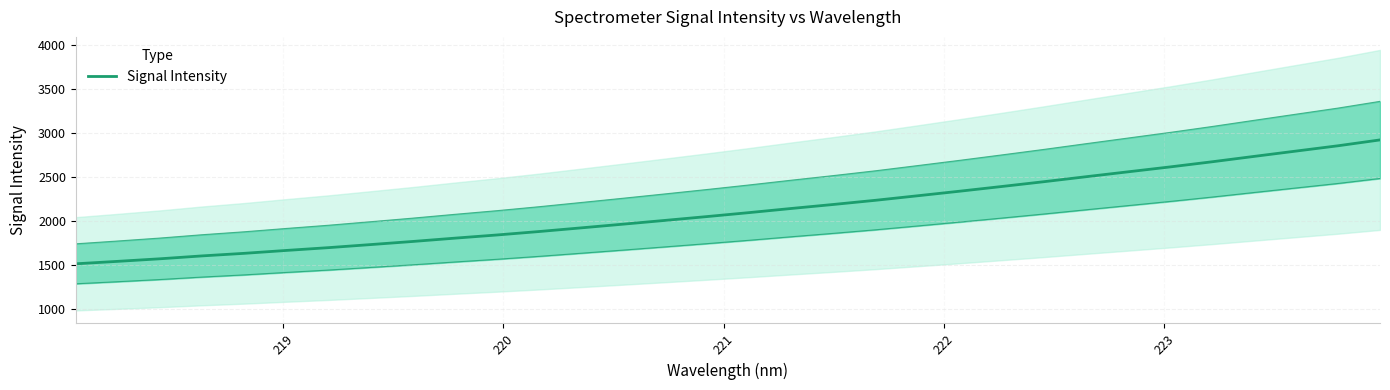

The chart shows a value of 355.6 at 222. True or false?

False